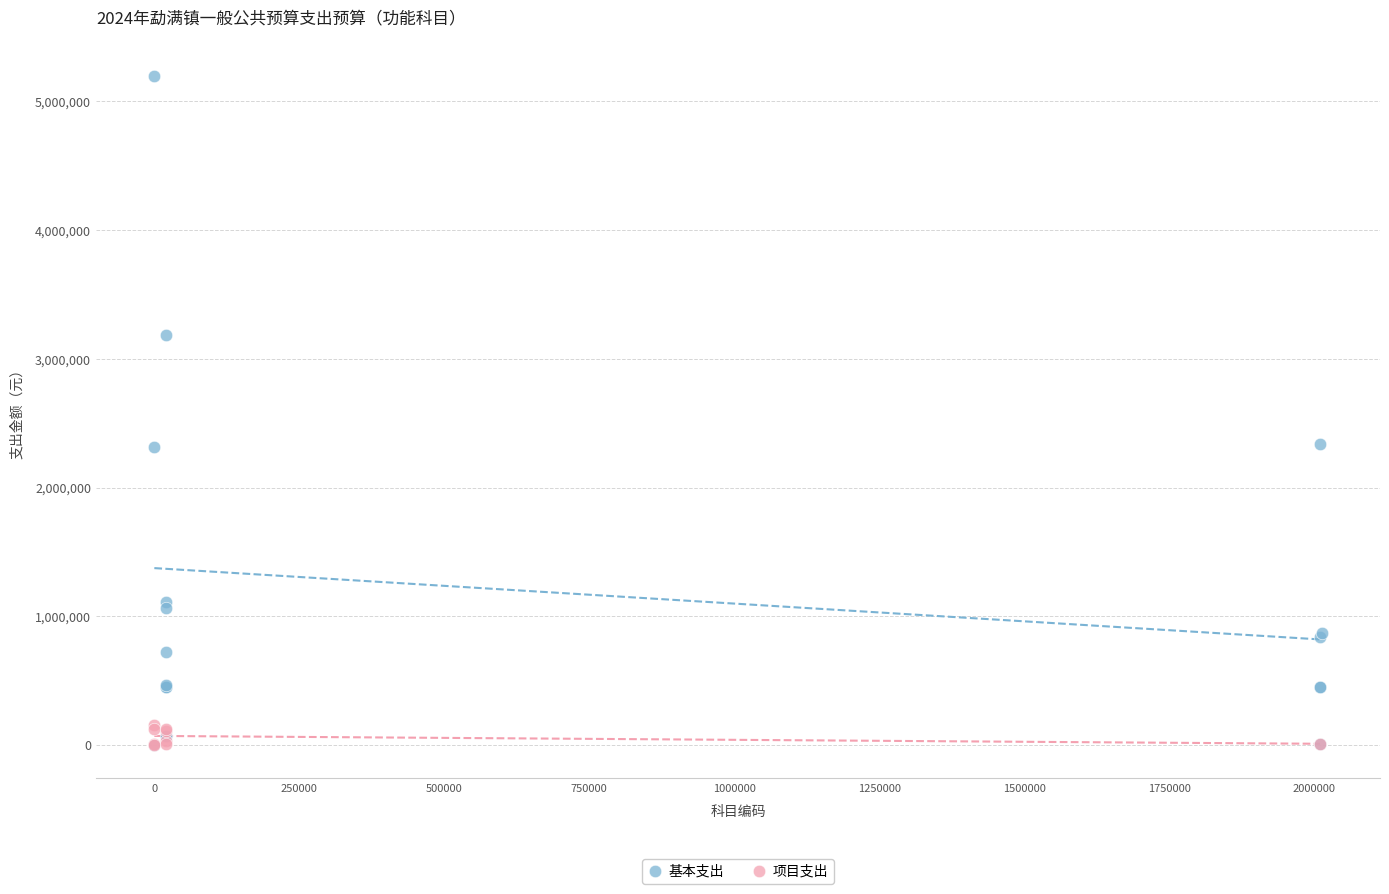

Which series reaches the maximum Y coordinate?

基本支出